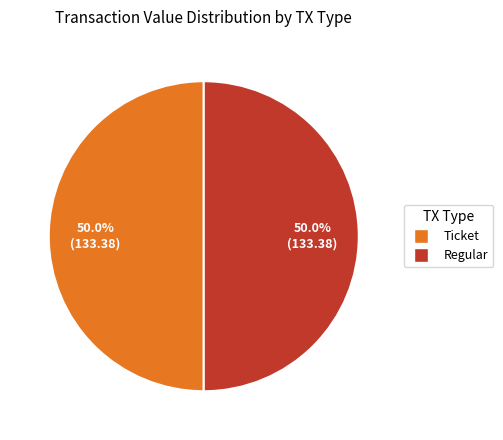

Count the number of slices in the pie.

2